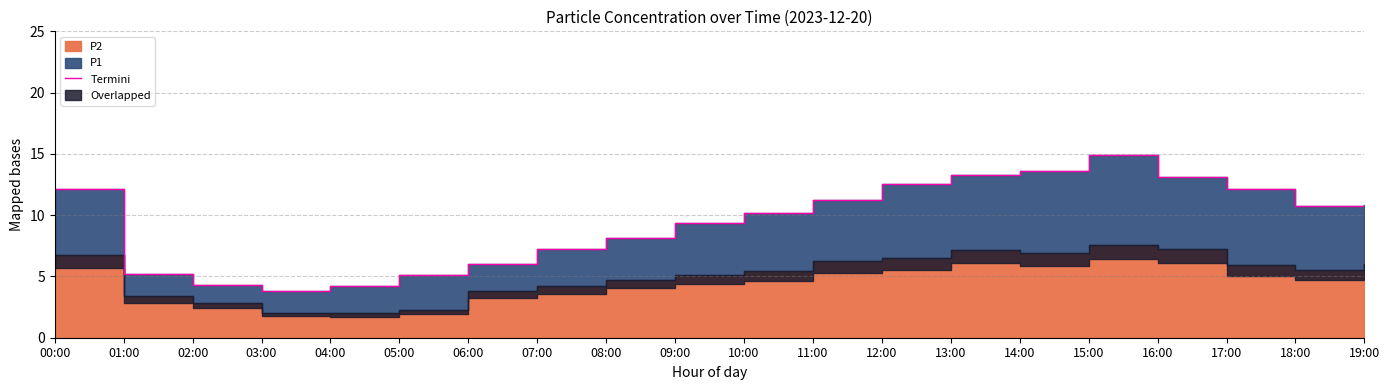

The value at 11:00 is 11.3. True or false?

True